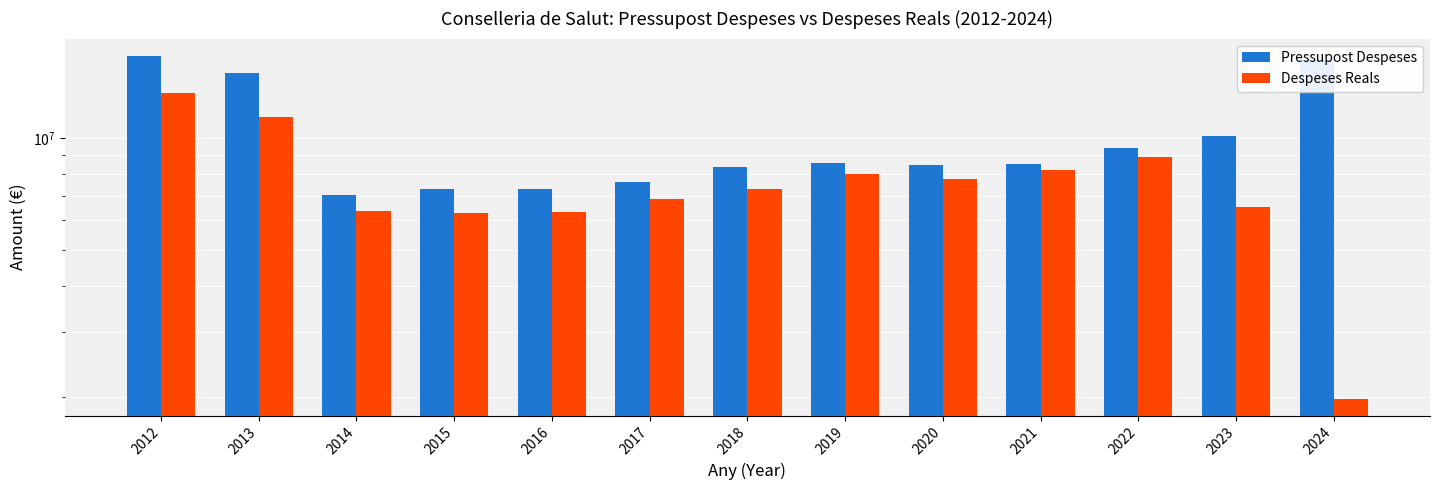

What value does the Pressupost Despeses series have at 2021?

8506791.0